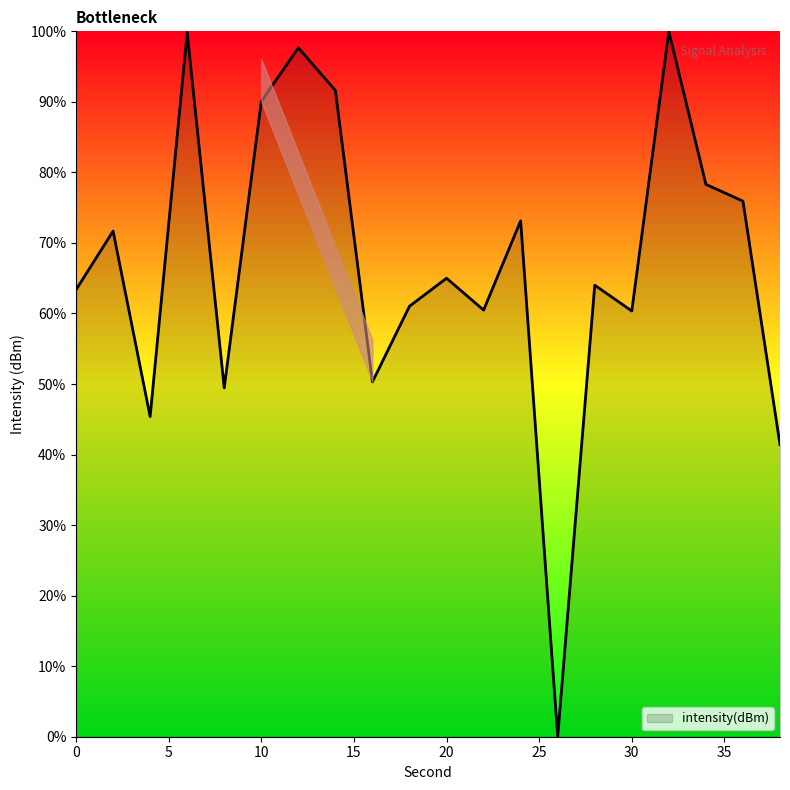

How many lines are shown in the chart?

1